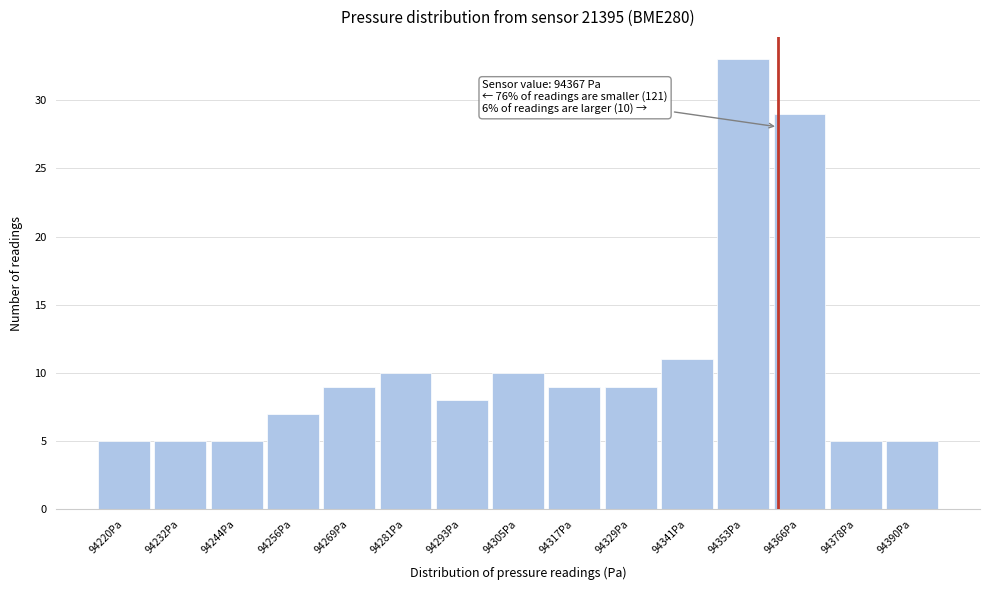

Reading left to right, what are all the values shown in this chart?

94220Pa=5	94232Pa=5	94244Pa=5	94256Pa=7	94269Pa=9	94281Pa=10	94293Pa=8	94305Pa=10	94317Pa=9	94329Pa=9	94341Pa=11	94353Pa=33	94366Pa=29	94378Pa=5	94390Pa=5